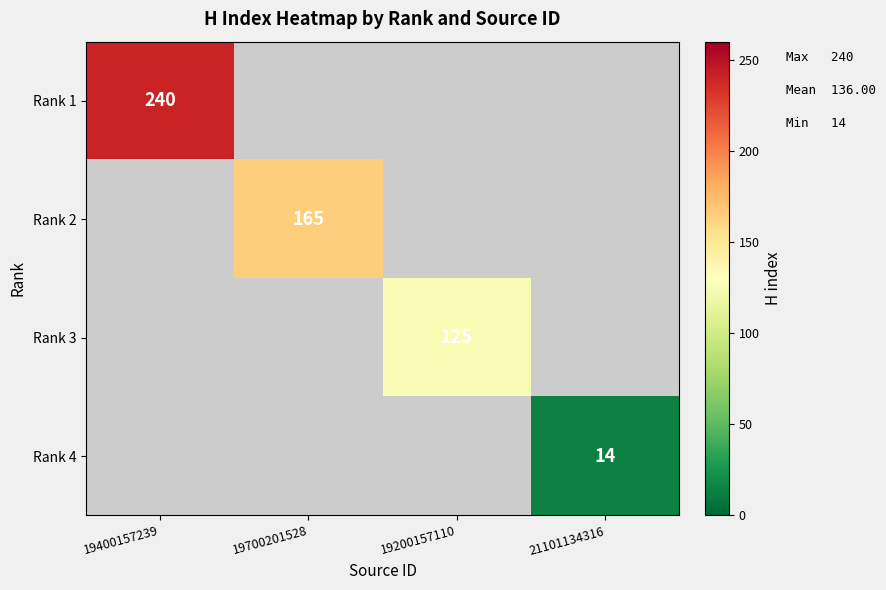

The Rank 4 series shows 4 at 21101134316. True or false?

False